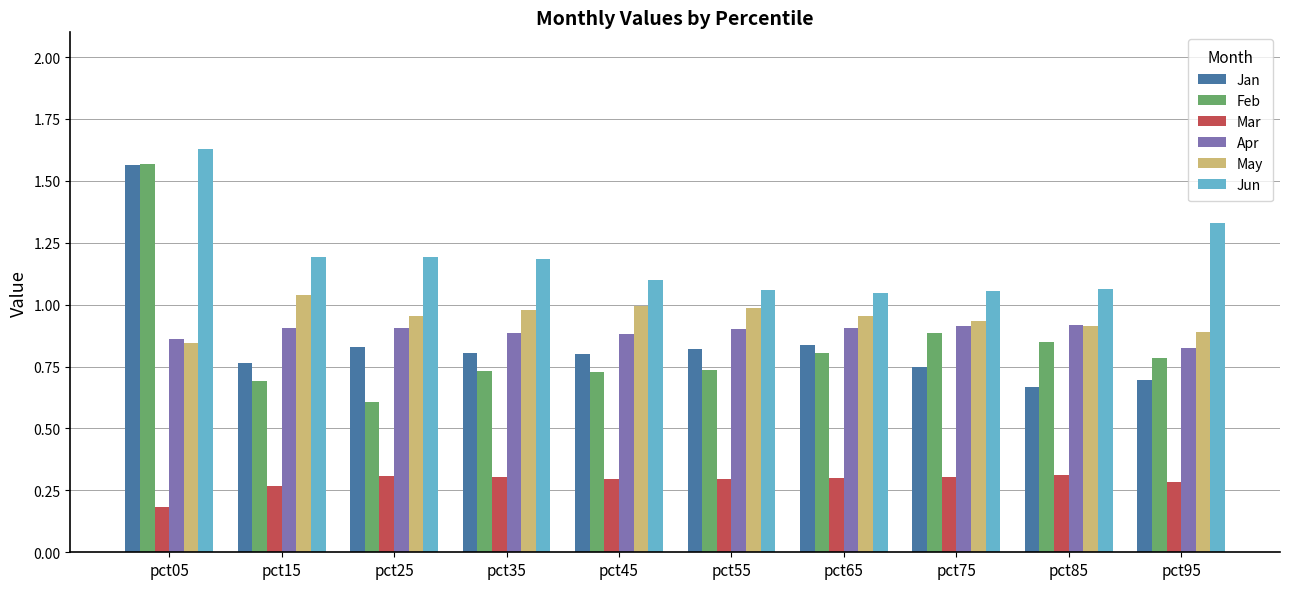

Which series changed the most between pct85 and pct95?

Jun